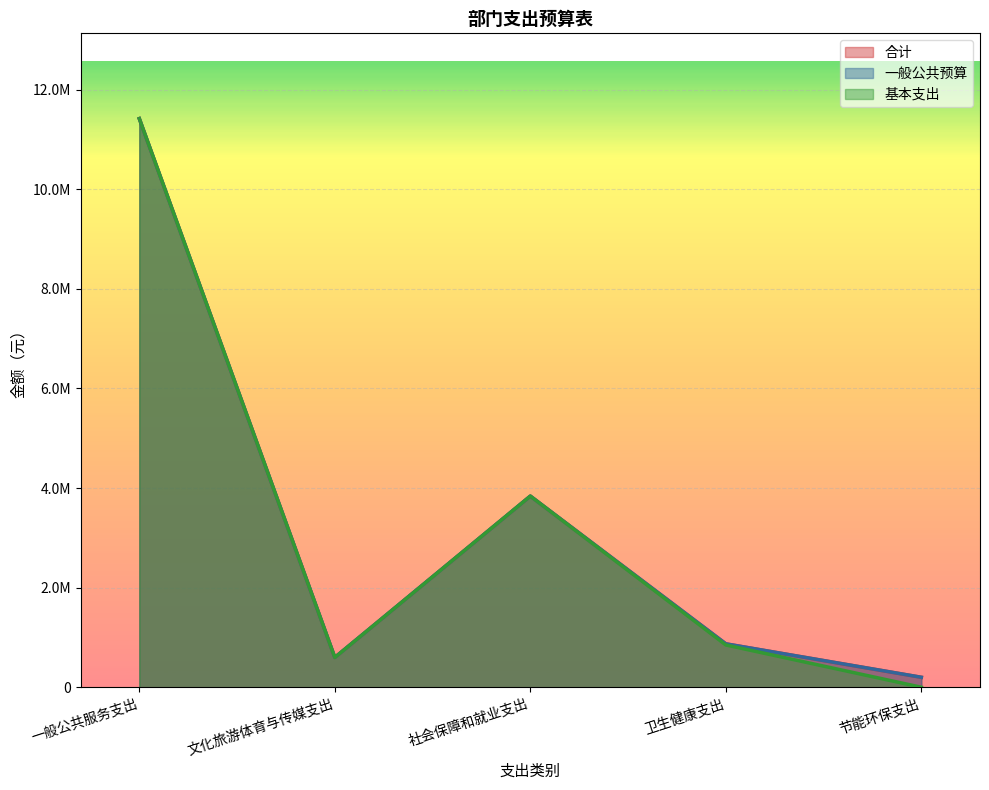

Reading left to right, list all the values displayed in this chart.

合计: 一般公共服务支出=11418539.2	文化旅游体育与传媒支出=597811.9	社会保障和就业支出=3838216.4	卫生健康支出=871699.1	节能环保支出=200000.0
一般公共预算: 一般公共服务支出=11418539.2	文化旅游体育与传媒支出=597811.9	社会保障和就业支出=3838216.4	卫生健康支出=871699.1	节能环保支出=200000.0
基本支出: 一般公共服务支出=11418539.2	文化旅游体育与传媒支出=597811.9	社会保障和就业支出=3838216.4	卫生健康支出=849199.1	节能环保支出=0.0